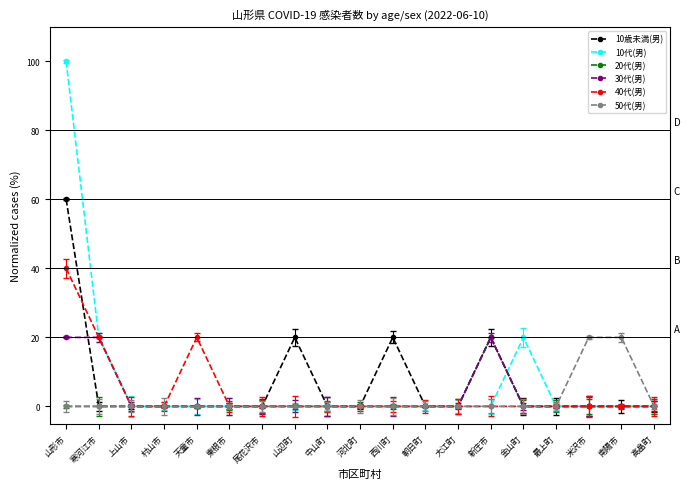

Reading right to left, list all the values displayed in this chart.

10歳未満(男): 0	0	0	0	0	20	0	0	20	0	0	20	0	0	0	0	0	0	60
10代(男): 0	0	0	0	20	0	0	0	0	0	0	0	0	0	0	0	0	20	100
20代(男): 0	0	0	0	0	20	0	0	0	0	0	0	0	0	0	0	0	0	0
30代(男): 0	0	0	0	0	20	0	0	0	0	0	0	0	0	0	0	0	20	20
40代(男): 0	0	0	0	0	0	0	0	0	0	0	0	0	0	20	0	0	20	40
50代(男): 0	20	20	0	0	0	0	0	0	0	0	0	0	0	0	0	0	0	0